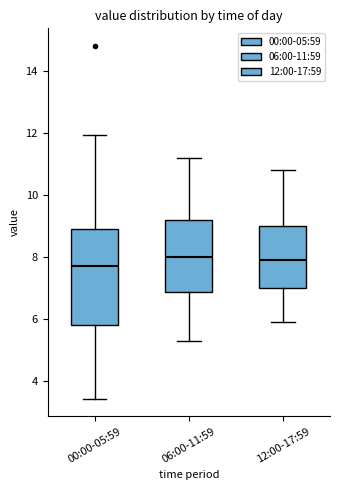

Reading left to right, read every box against the y-axis: the position of its median line, the range the box covers, and the ends of its whiskers. The values are not printed on the chart, so give them approximately, as read against the axis.

00:00-05:59: median 7.8, box 5.8 to 8.8, whiskers 3.4 to 12.0
06:00-11:59: median 8.0, box 6.8 to 9.2, whiskers 5.4 to 11.2
12:00-17:59: median 8.0, box 7.0 to 9.0, whiskers 6.0 to 10.8